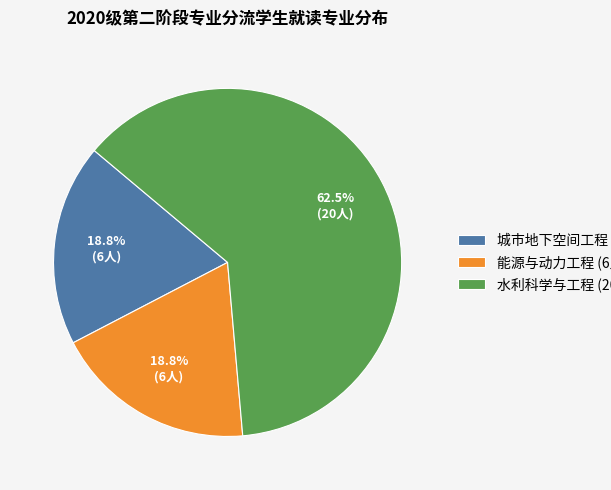

Does any single category account for the majority?

Yes